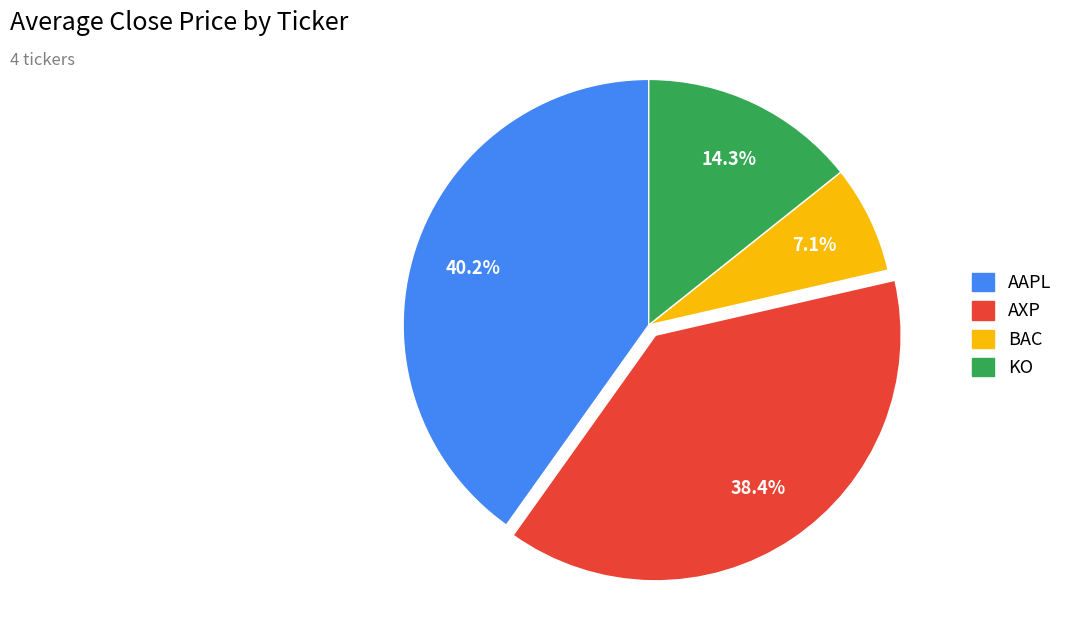

To the nearest percent, what portion does AAPL represent?

40%